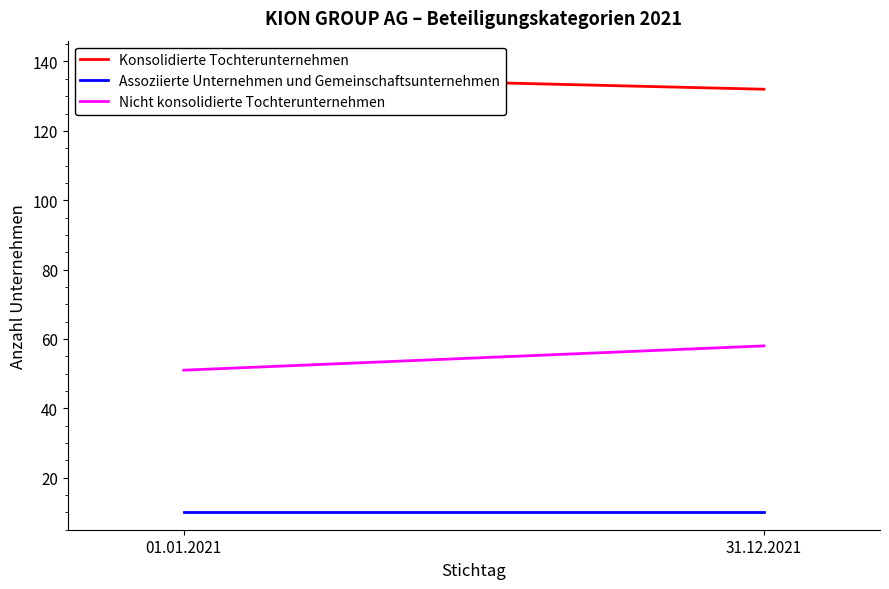

List the labels in order of Nicht konsolidierte Tochterunternehmen value, largest first.

31.12.2021, 01.01.2021